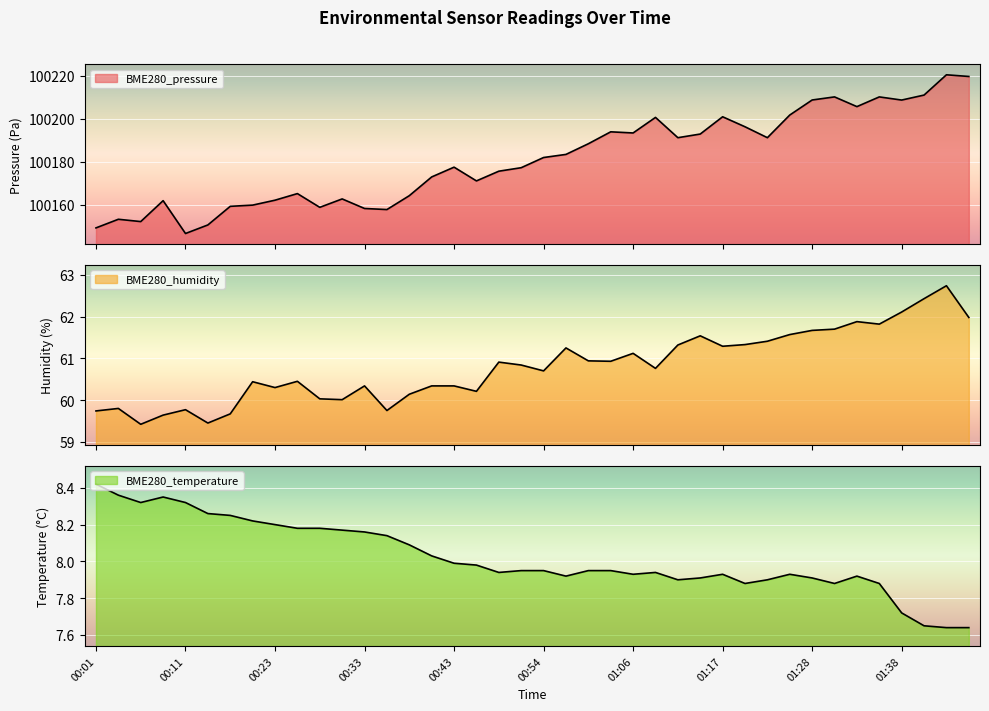

What is the maximum value shown in the chart?

100220.3